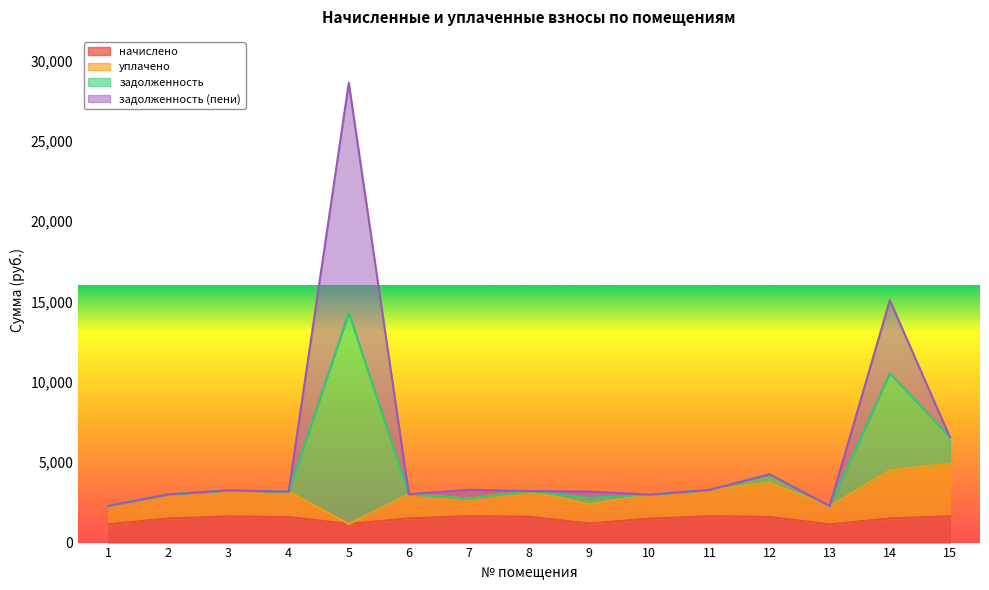

How many lines are shown in the chart?

4